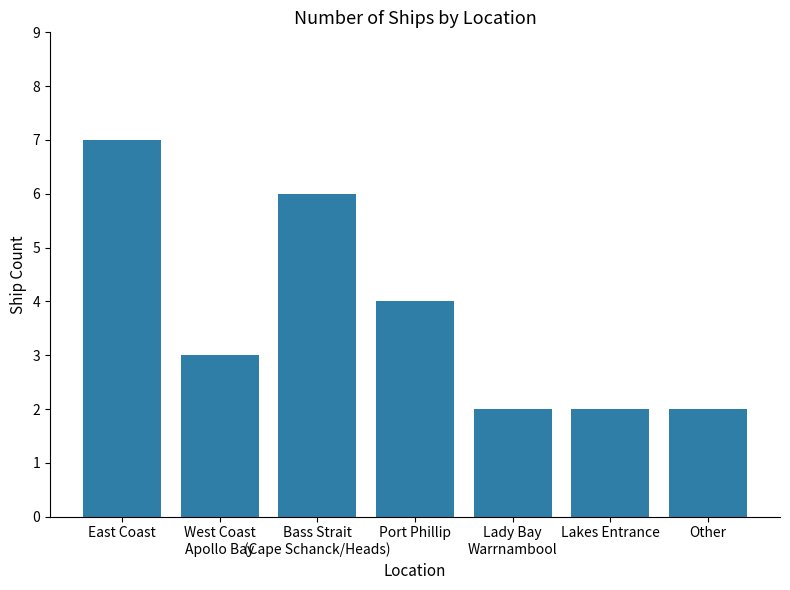

What is the value of the 6th bar from the left?

2